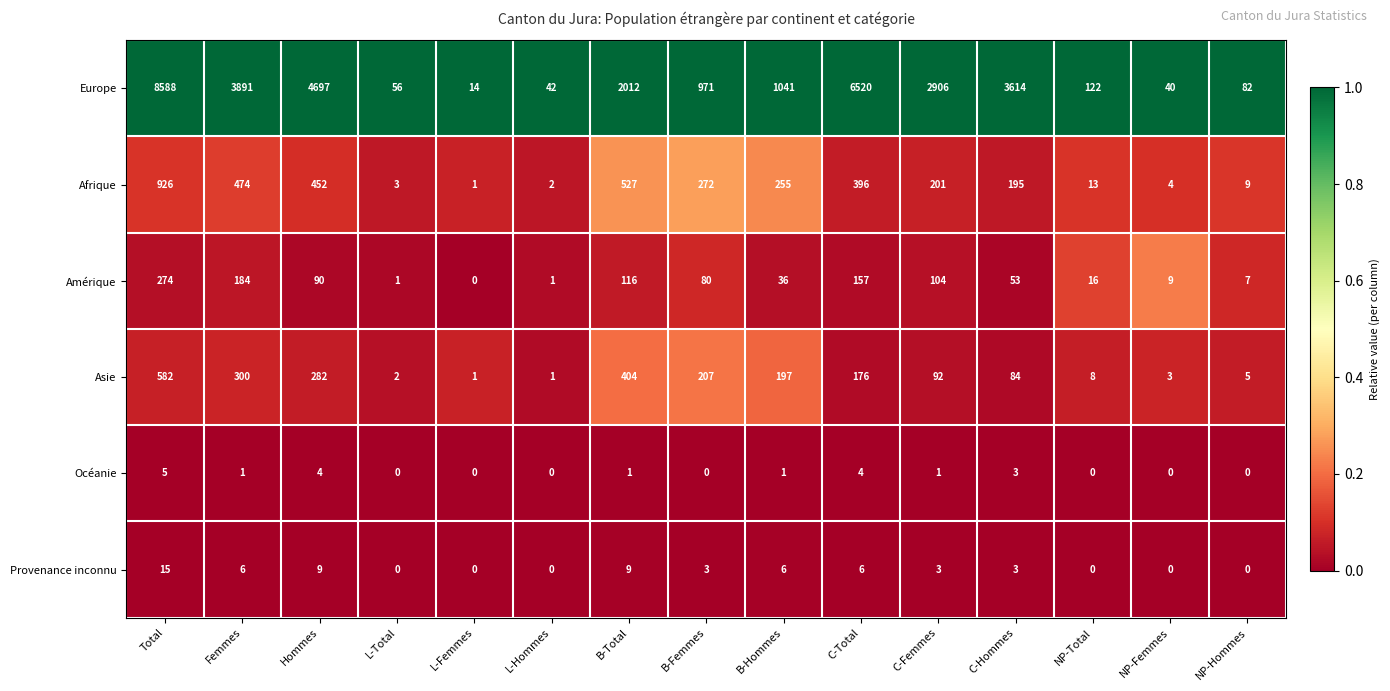

What is the minimum value for Europe?

14